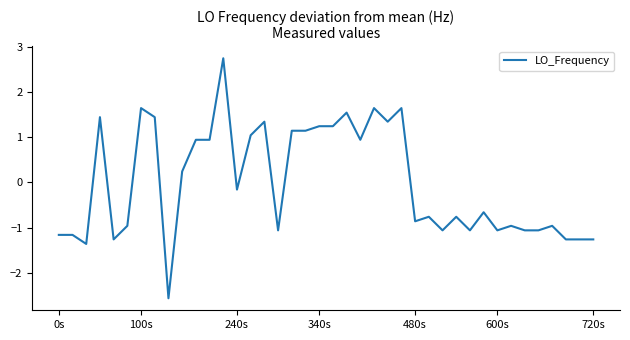

What is the maximum value shown in the chart?

2.7